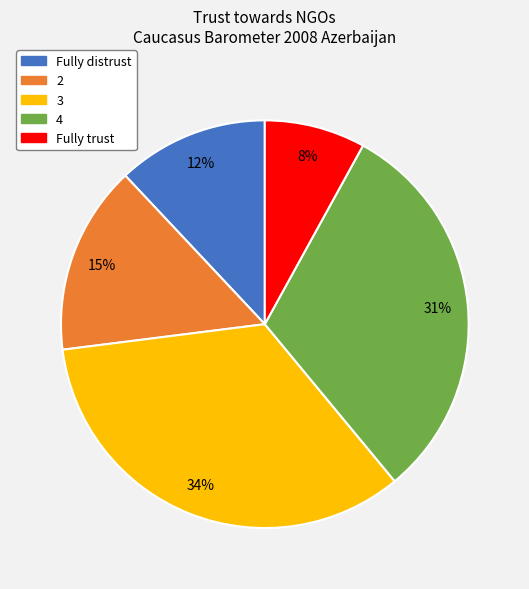

Does Fully trust represent more than half of the total?

No